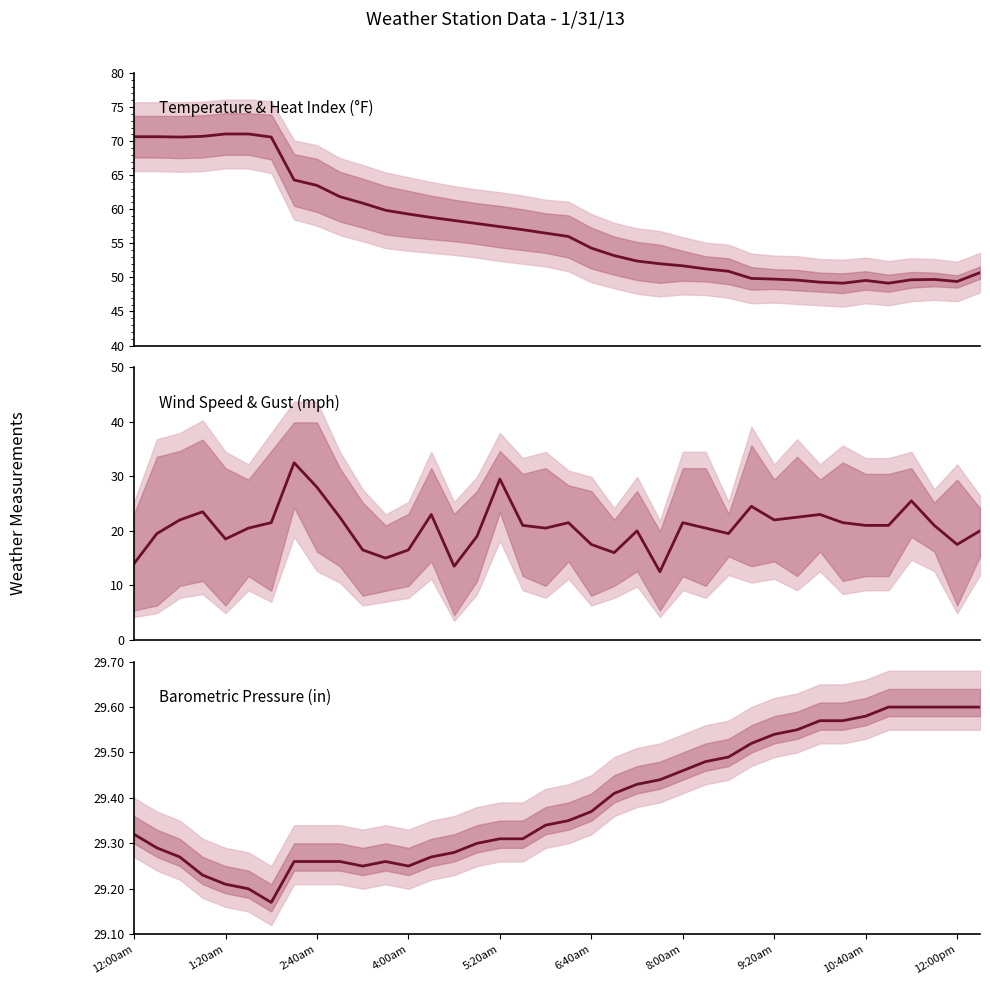

Which series has the largest total across all categories?

Temp